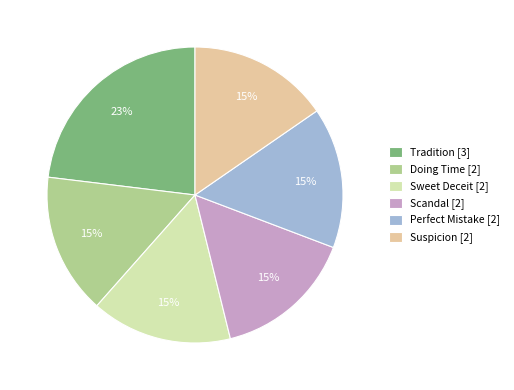

Is it true that Scandal is 1% of the pie?

False